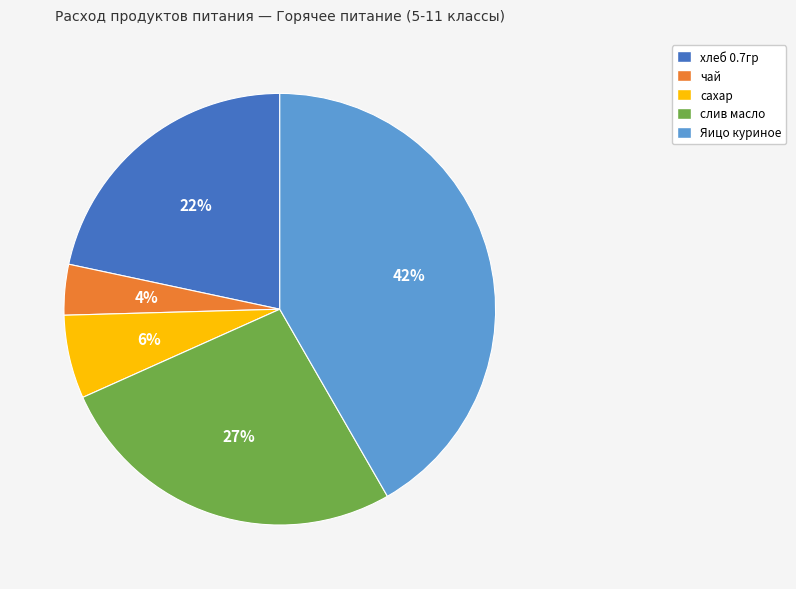

Rank the categories by value from highest to lowest.

Яицо куриное, слив масло, хлеб 0.7гр, сахар, чай